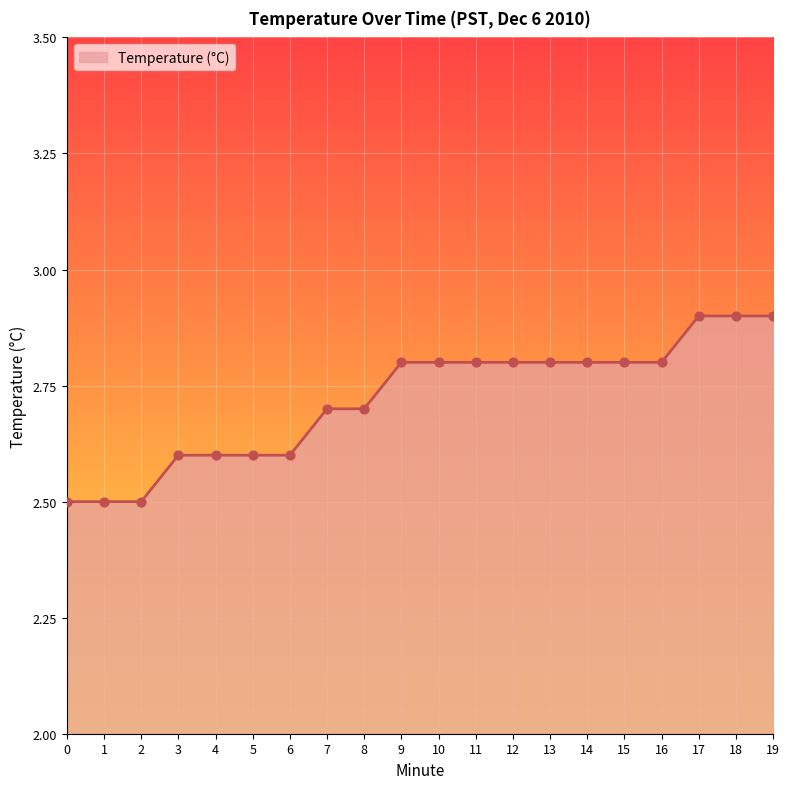

Which has a higher value, 18 or 14?

18